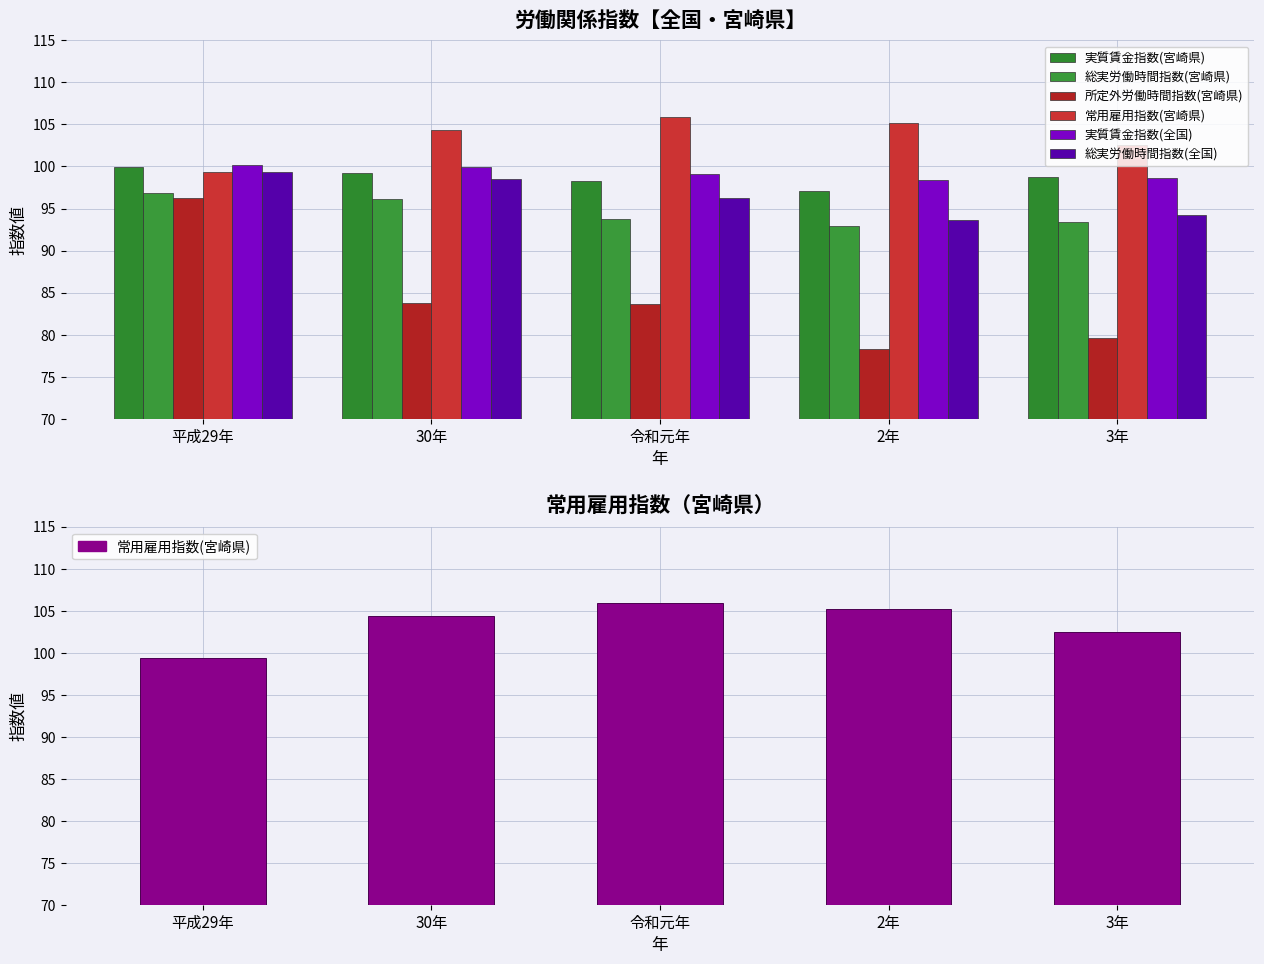

What is the value of the 常用雇用指数(宮崎県) bar at the 1st from the left?

99.3